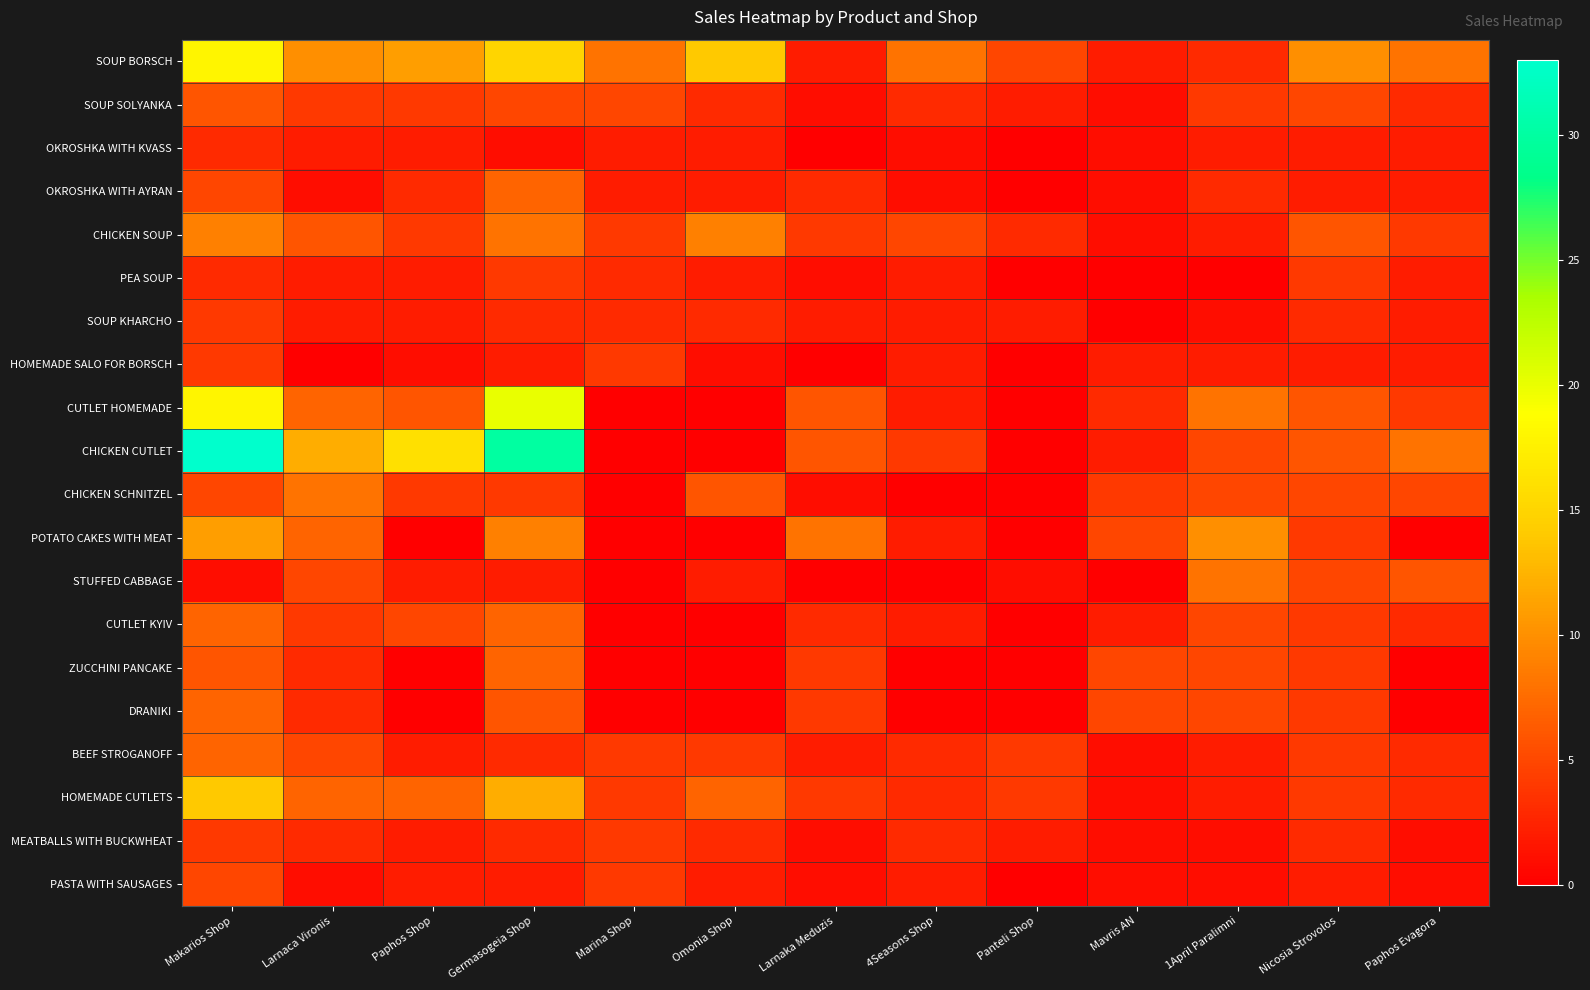

What is the spread (max minus min) of values at Germasogeia Shop?

29